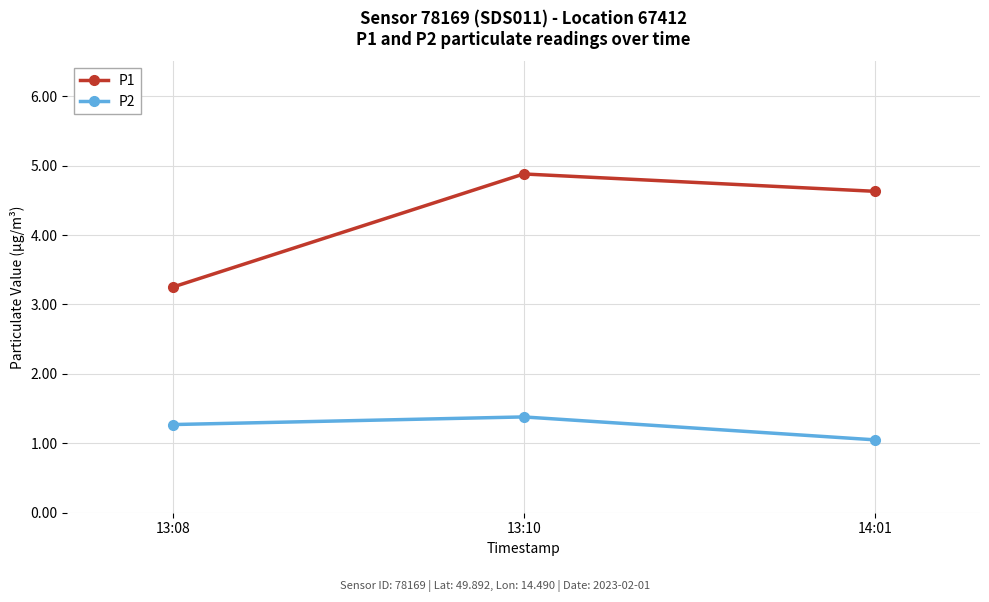

What is the difference between the P2 values at 14:01 and 13:10?

0.3